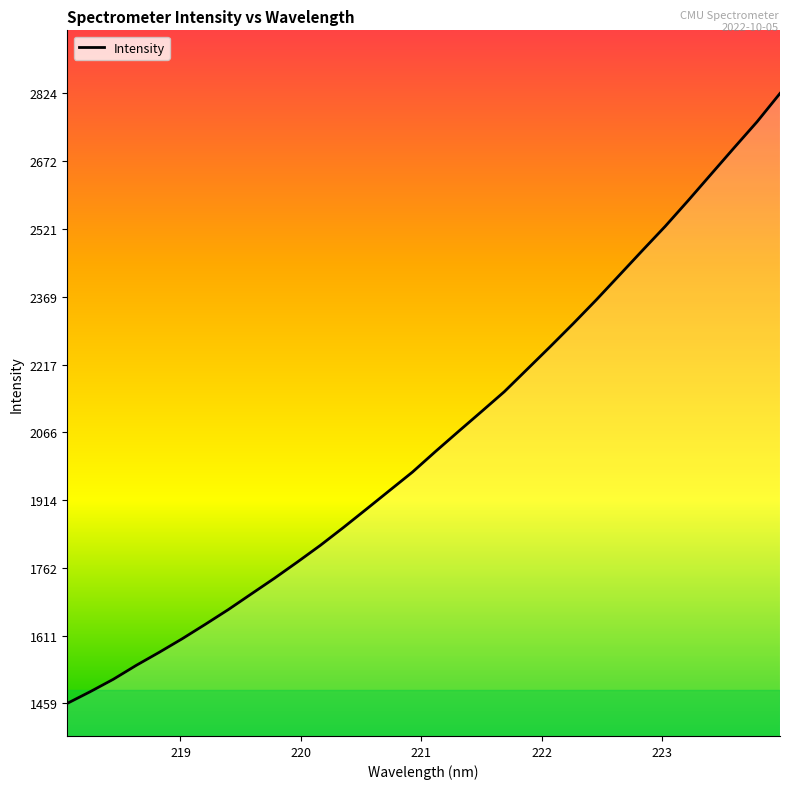

What is the greatest value displayed?

2824.1